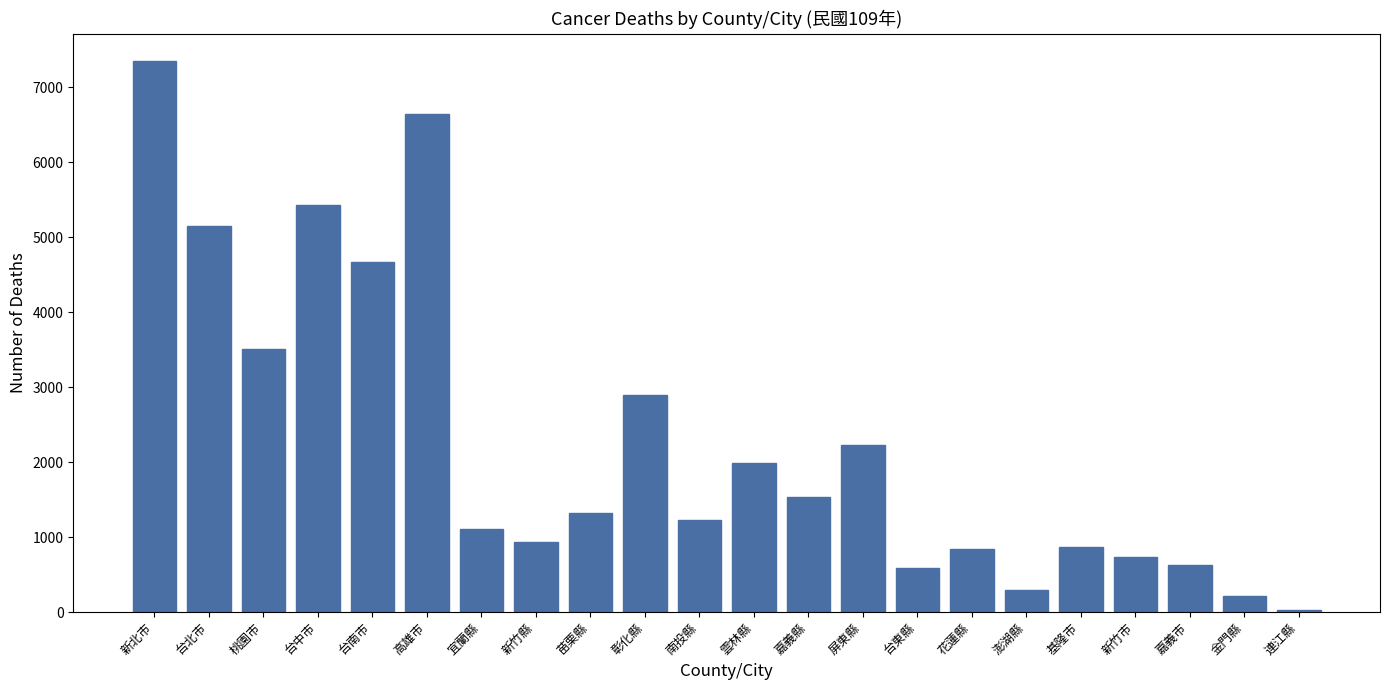

What is the label of the 8th bar from the right?

台東縣